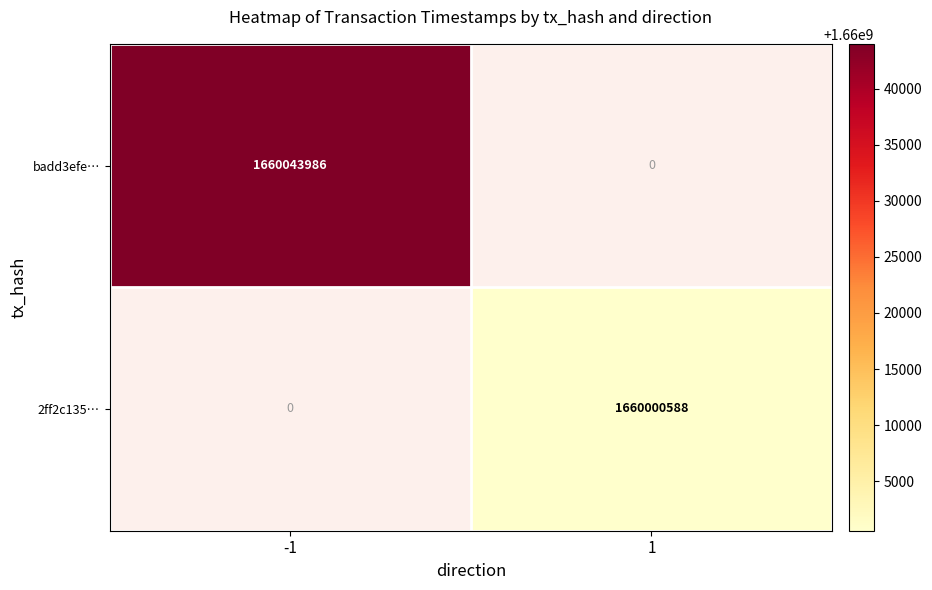

True or false: 2ff2c135… has a value of 1130354481 at 1.

False